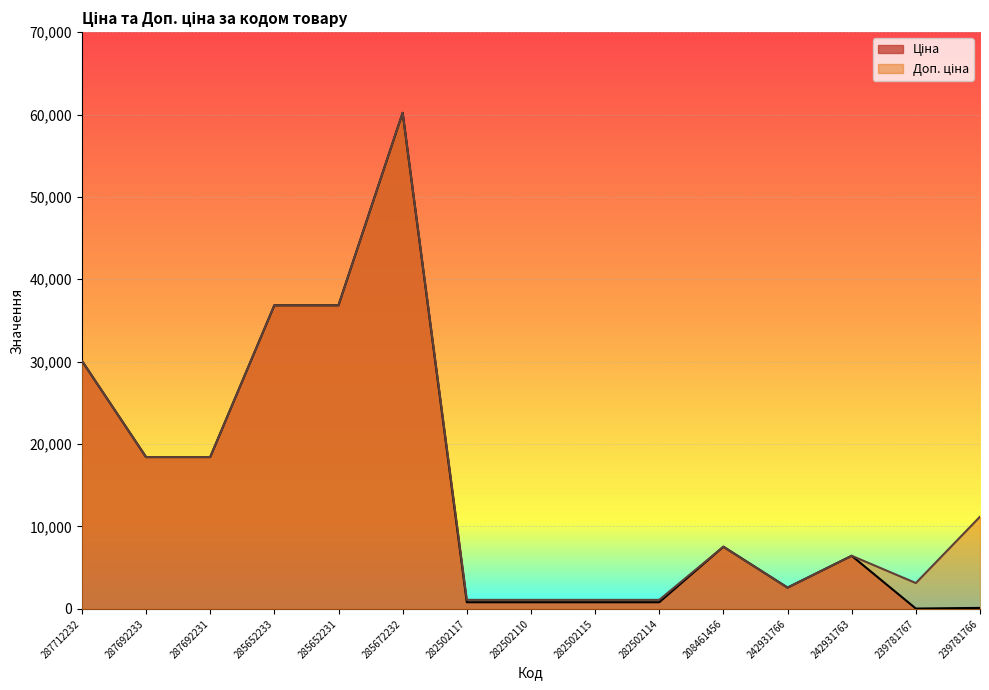

True or false: Ціна and Доп. ціна cross at least once.

False